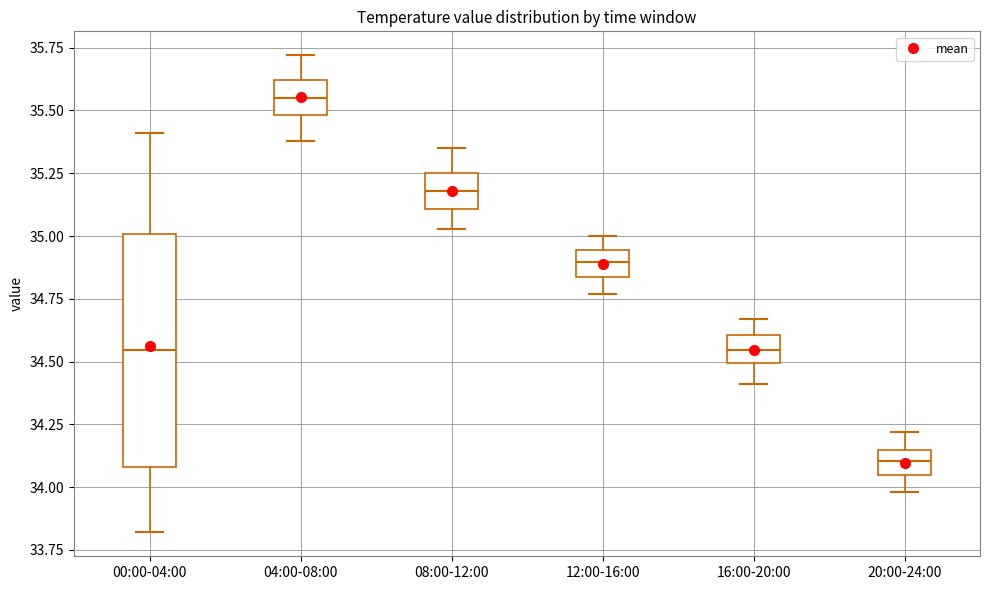

Which box has the highest median line?

04:00-08:00